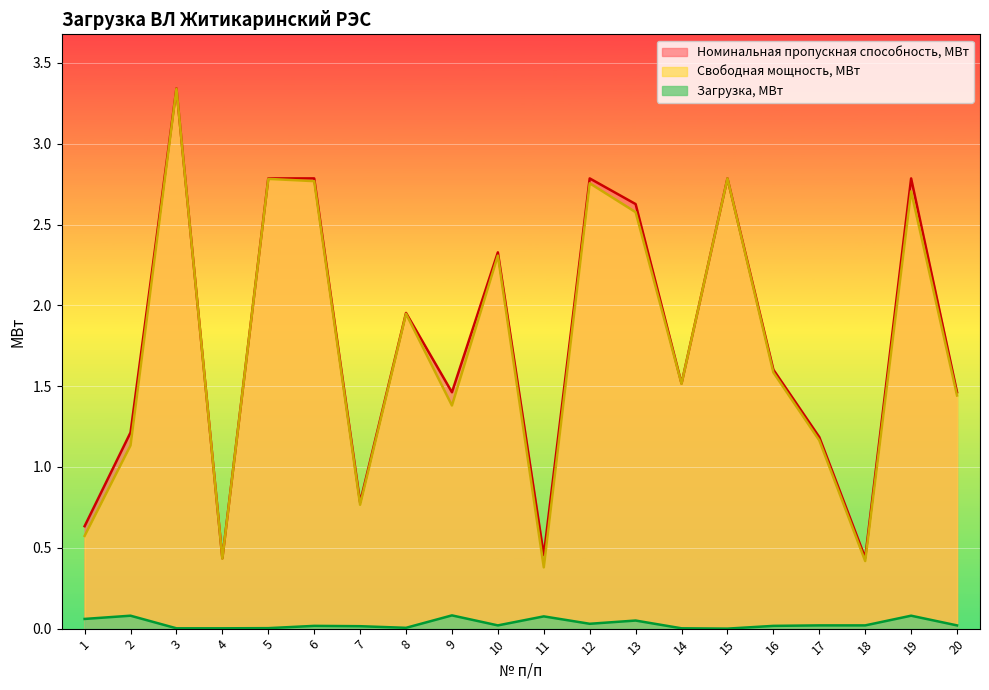

At which label is Номинальная пропускная способность, МВт closest to 1?

17